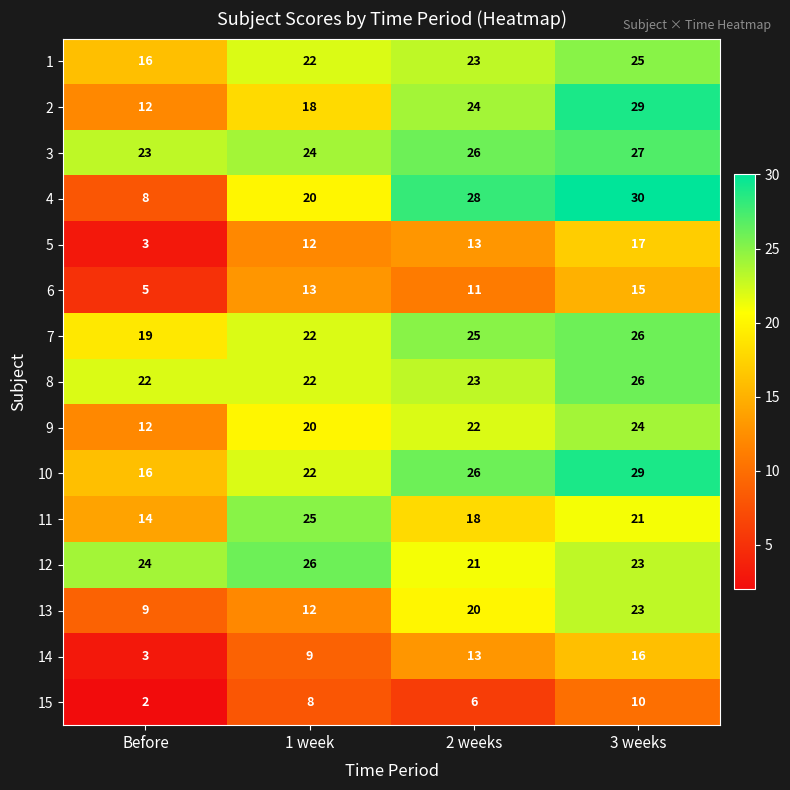

What is the sum of all 10 values?

93